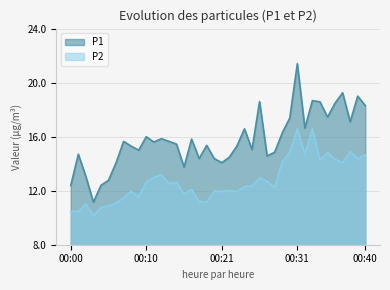

What is the difference between the highest and lowest values at 00:30?

2.5